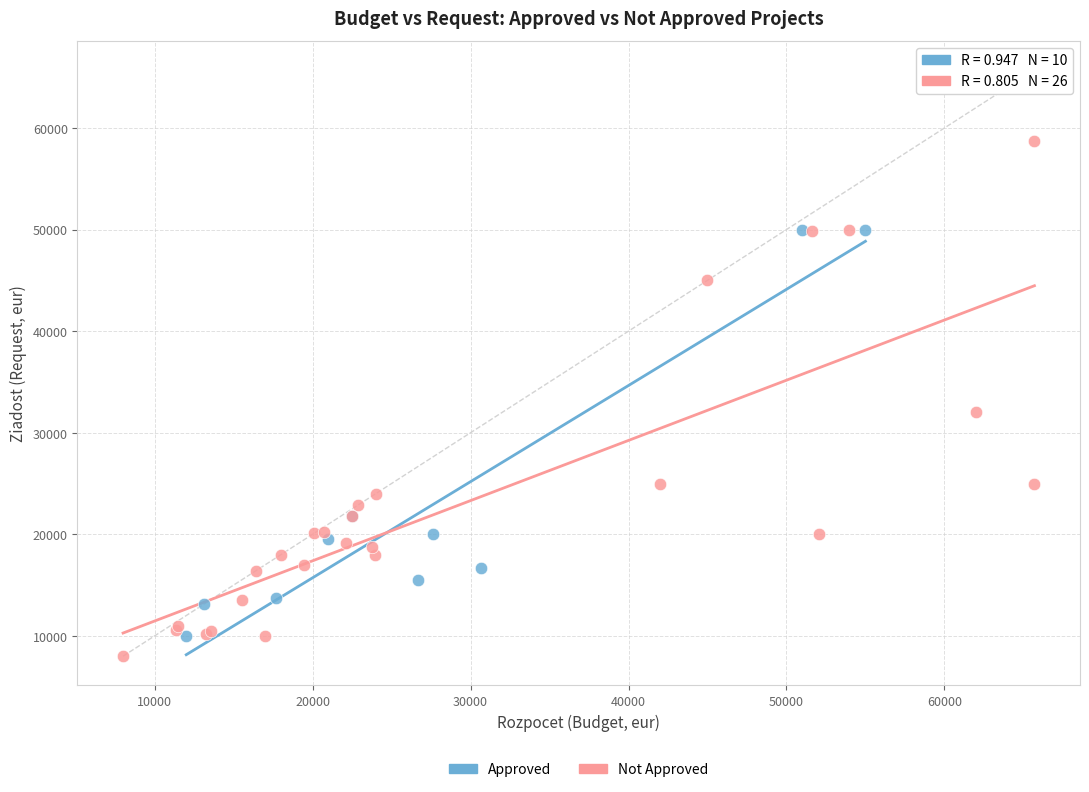

Which series has the widest spread of Y values?

Not Approved